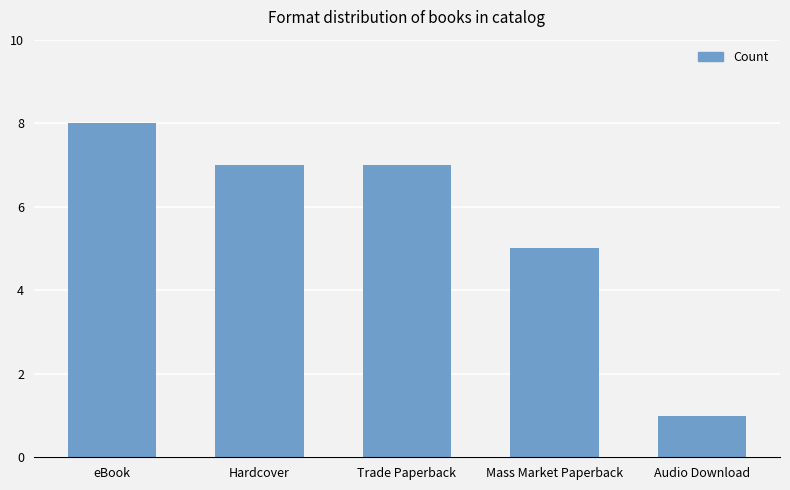

Reading left to right, what are all the values shown in this chart?

8	7	7	5	1